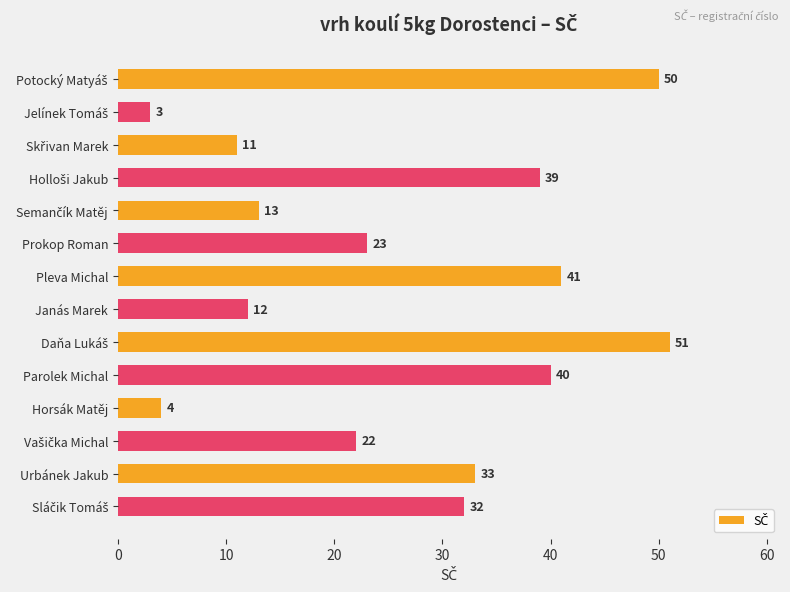

Reading top to bottom, list all the values displayed in this chart.

50	3	11	39	13	23	41	12	51	40	4	22	33	32